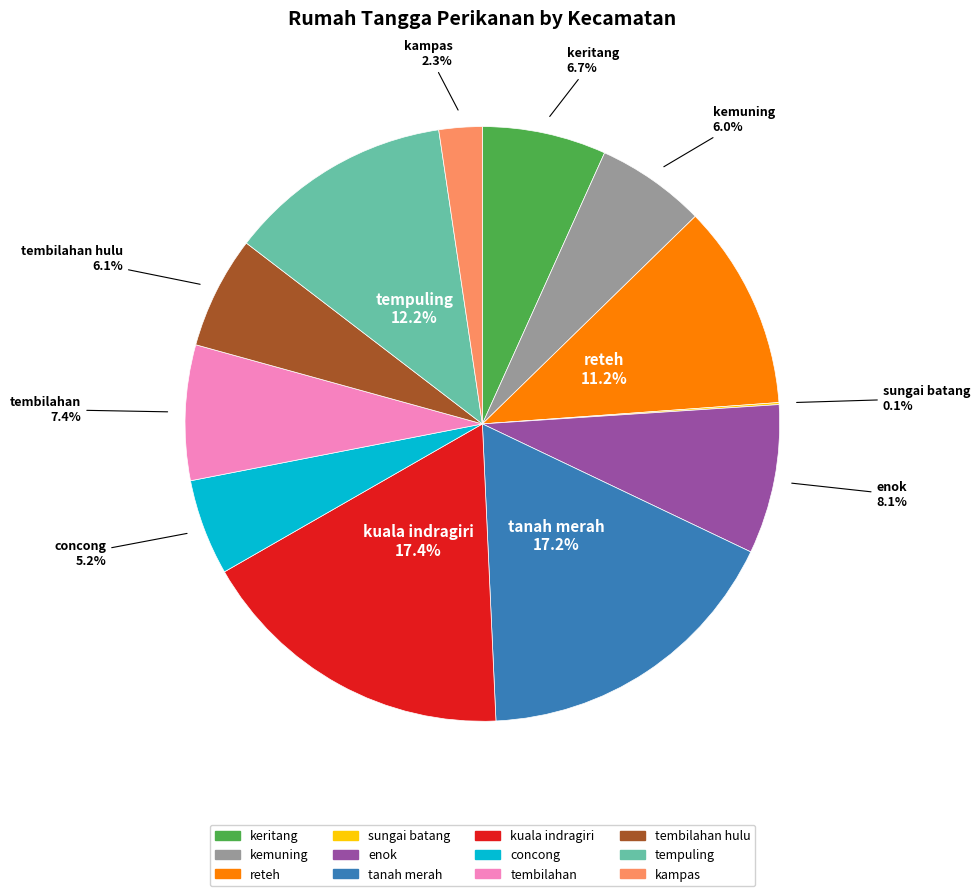

Does keritang account for over 50% of the chart?

No